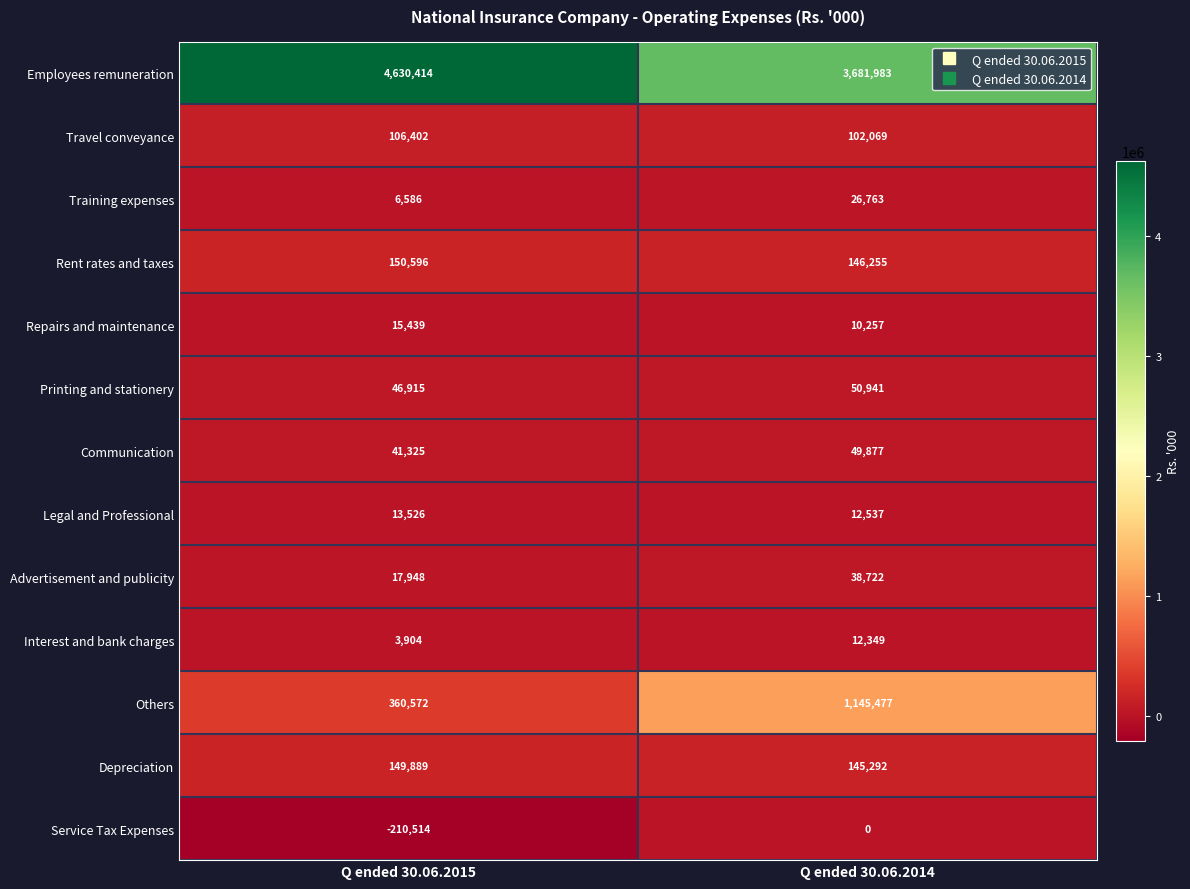

True or false: Repairs and maintenance has a value of 21581 at Q ended 30.06.2015.

False